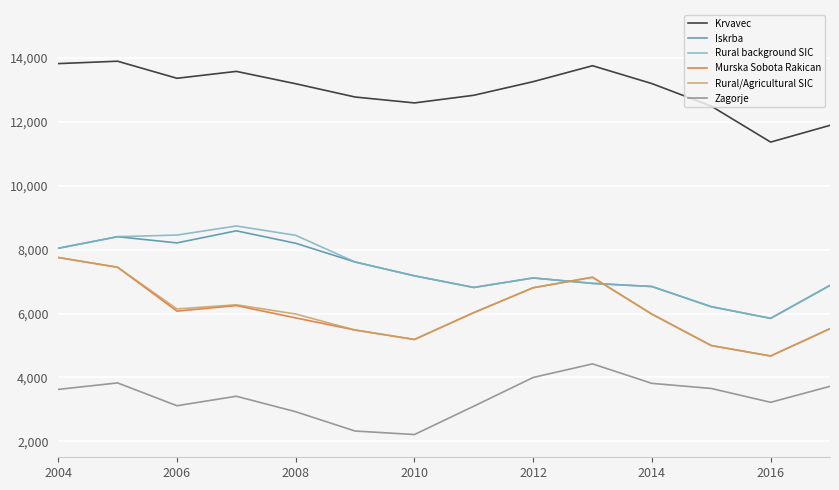

What is the highest value of the Rural/Agricultural SIC series?

7752.6